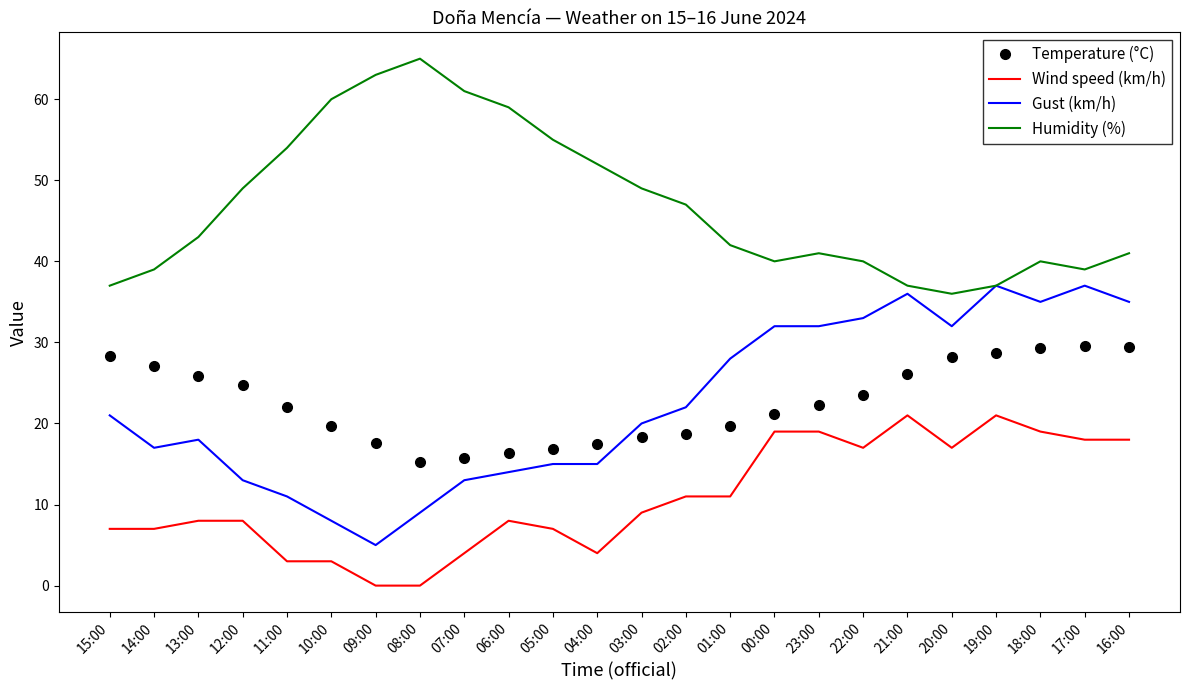

Which series changed the most between 15:00 and 18:00?

Gust (km/h)